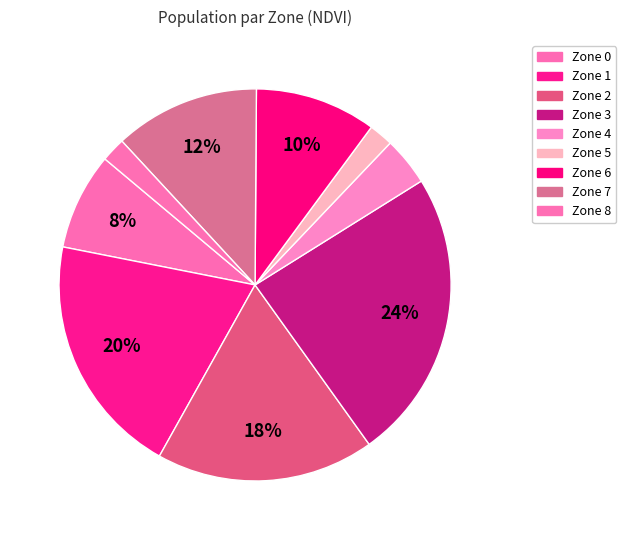

Is the sum of Zone 2 and Zone 5 greater than half?

No